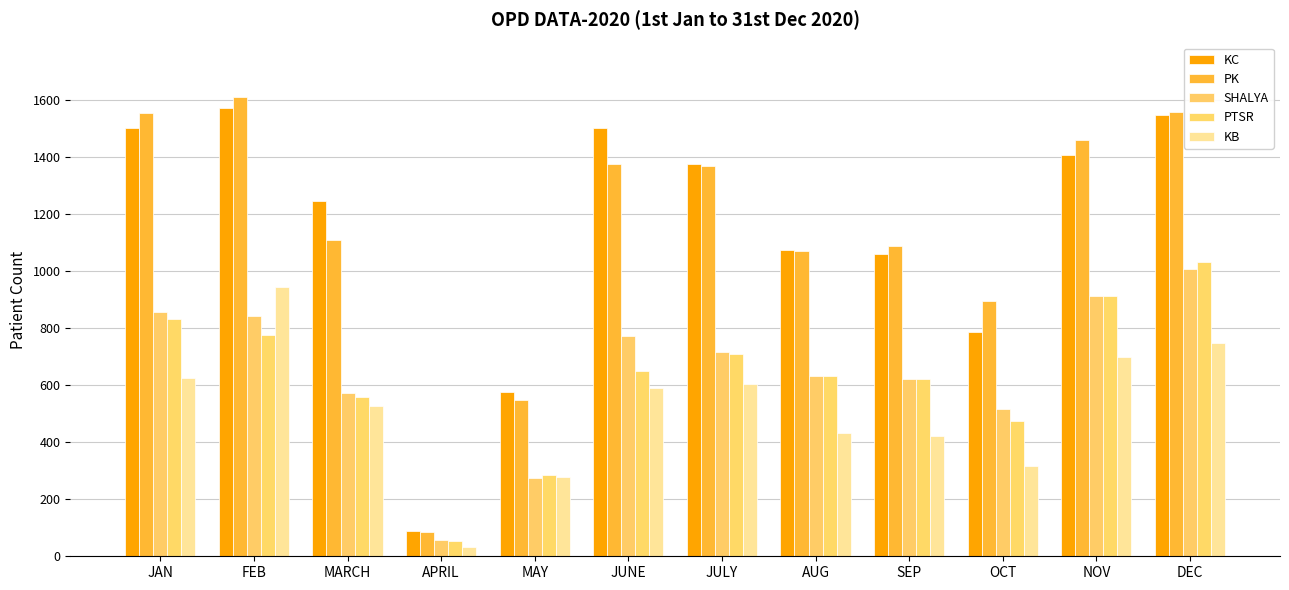

Is the value of PK at JUNE greater than the value of PTSR at MARCH?

Yes